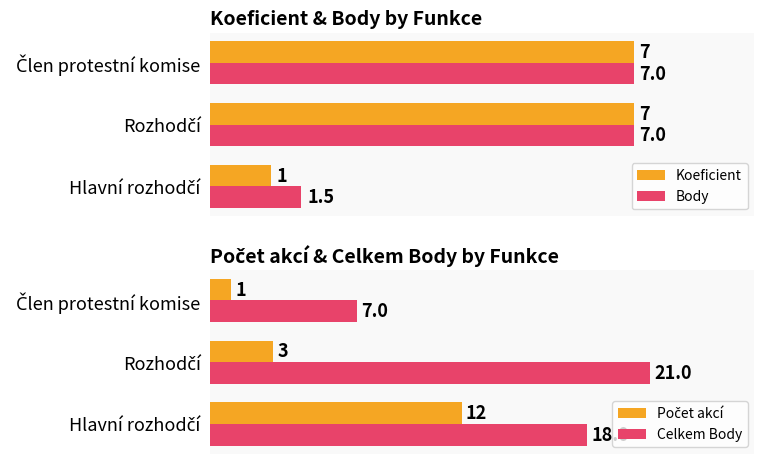

What is the total value across all series at Člen protestní komise?

22.0